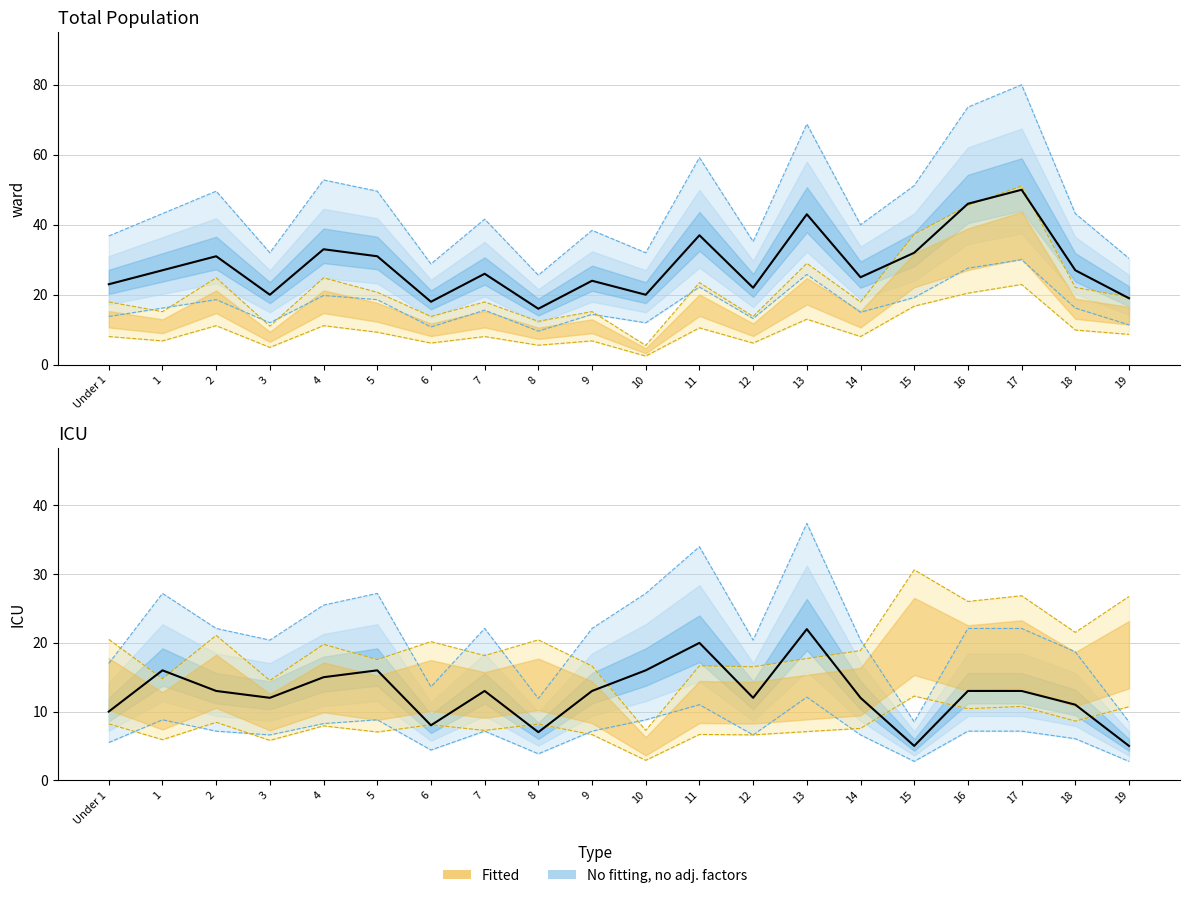

What is the difference between the maximum and minimum values in the Female series?

28.9